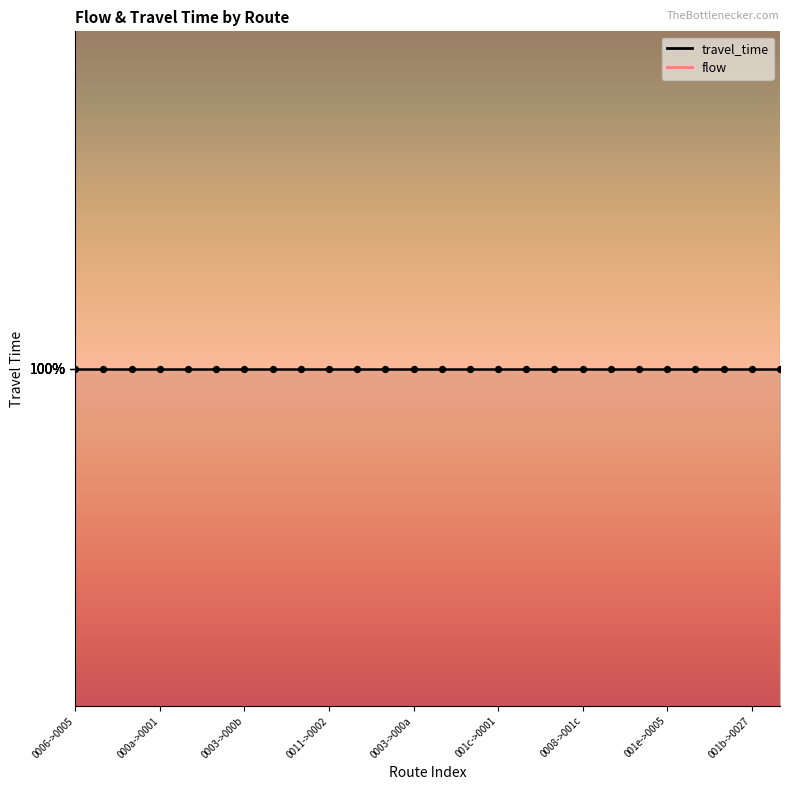

Is the value of travel_time at 10 greater than the value of flow at 1?

No